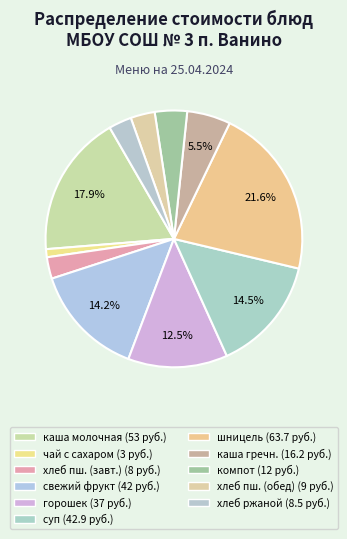

Which slice is the largest?

шницель